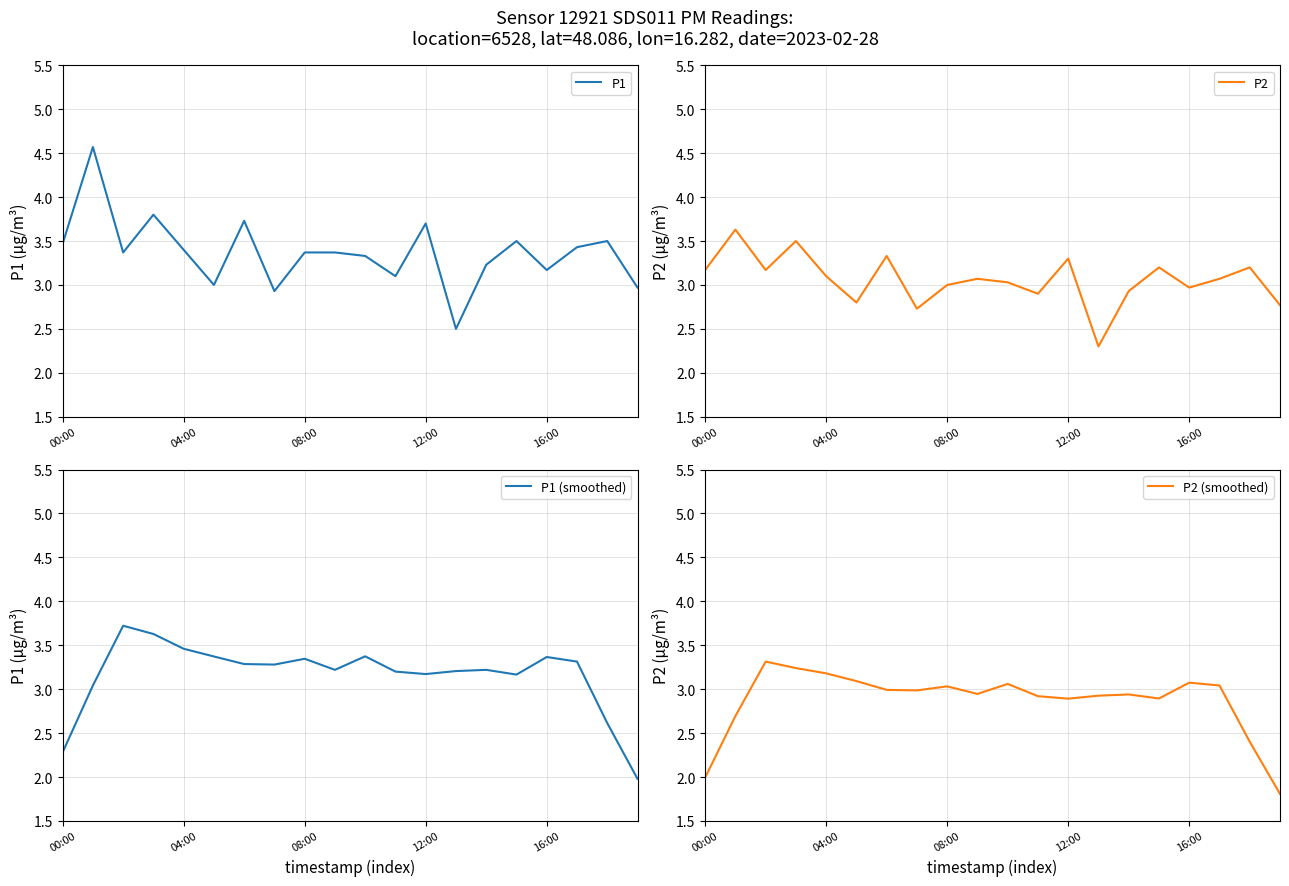

How many data points in P2 are above 3?

12